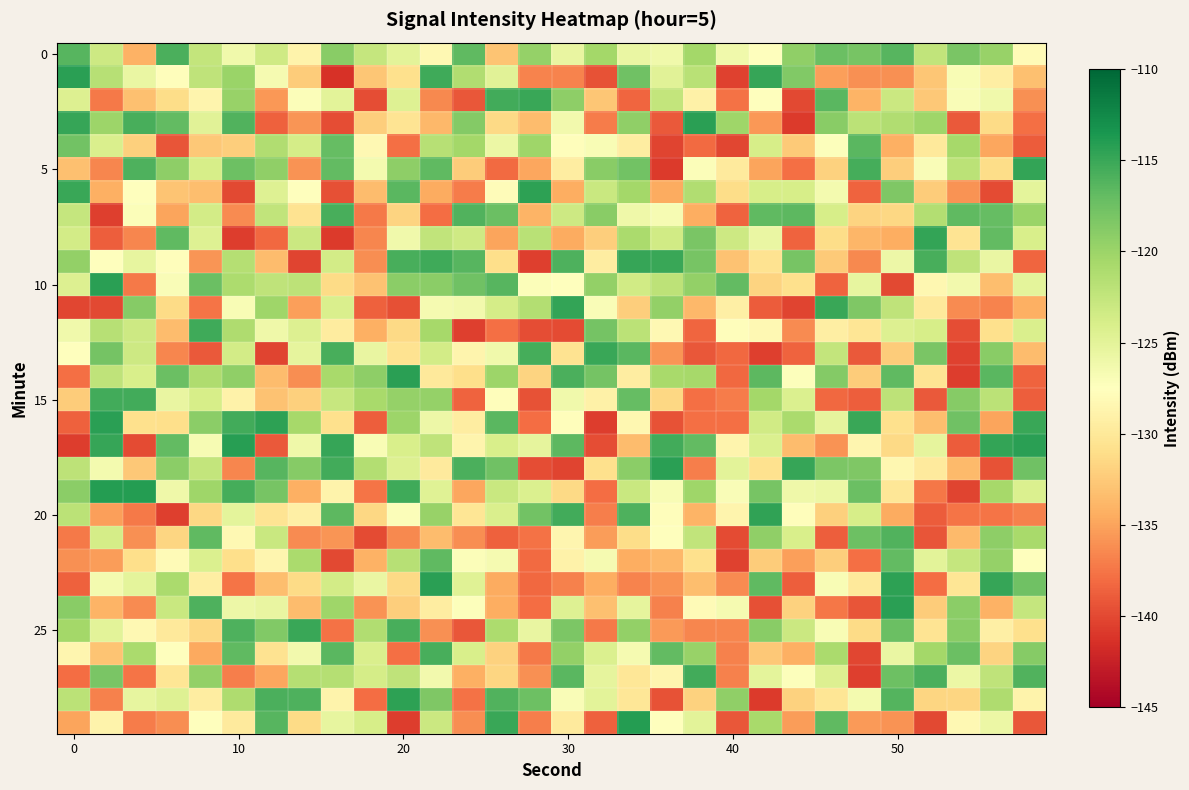

What is the minimum value shown in the chart?

-141.4